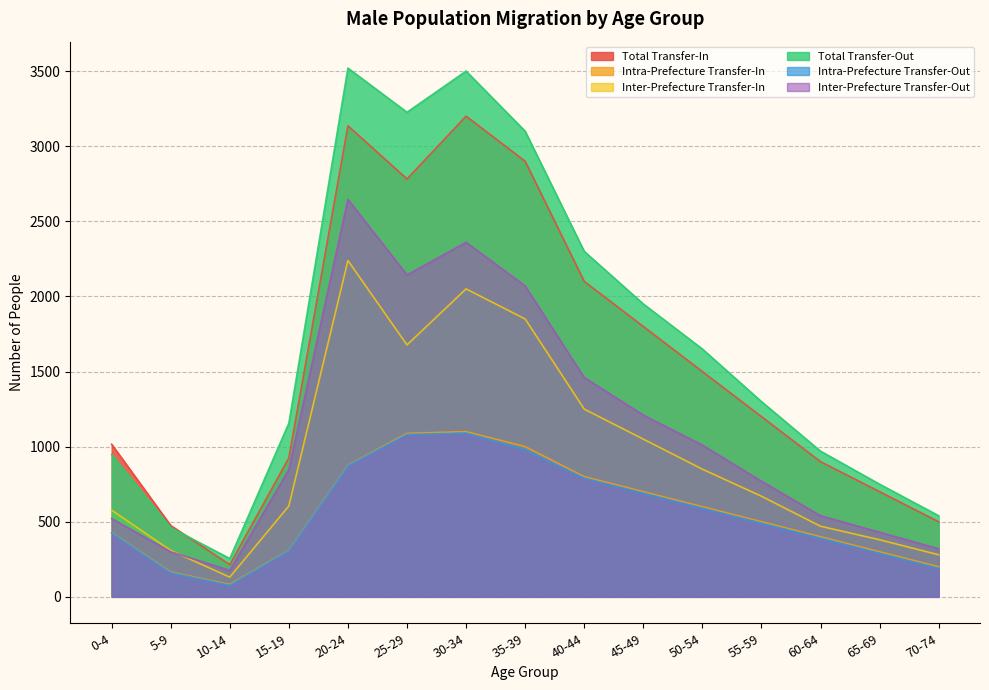

Which series has the largest total across all categories?

Total Transfer-Out